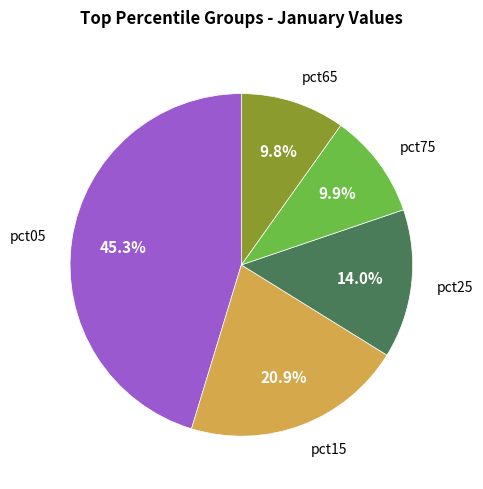

Is there a majority slice in this chart?

No